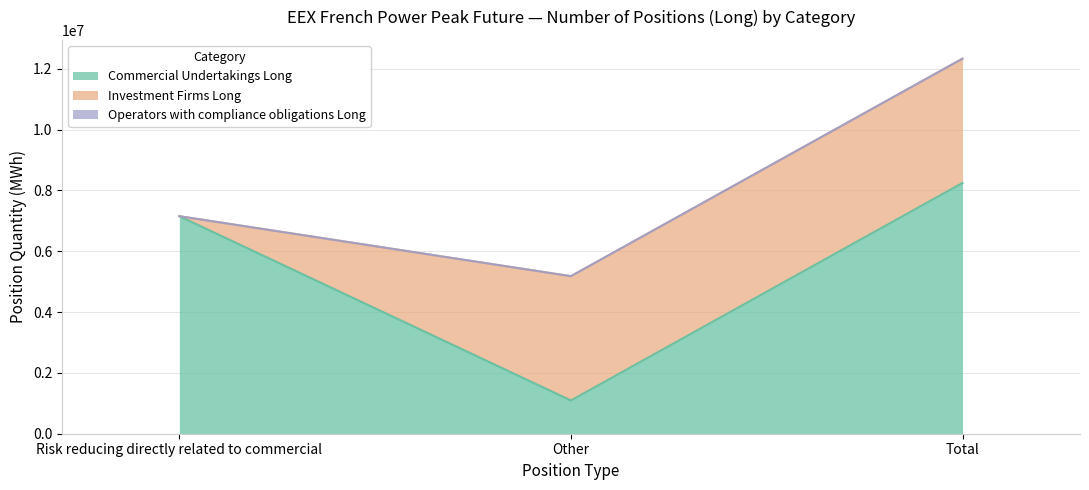

What is the label of the 3rd point from the right?

Risk reducing directly related to commercial